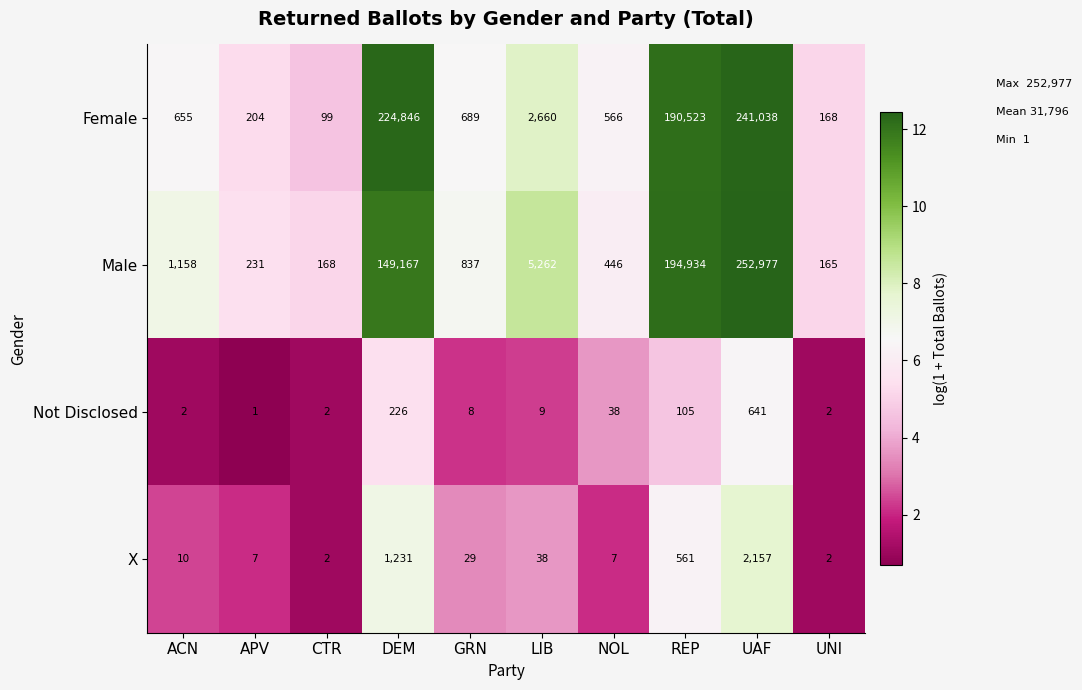

What is the greatest value displayed?

252977